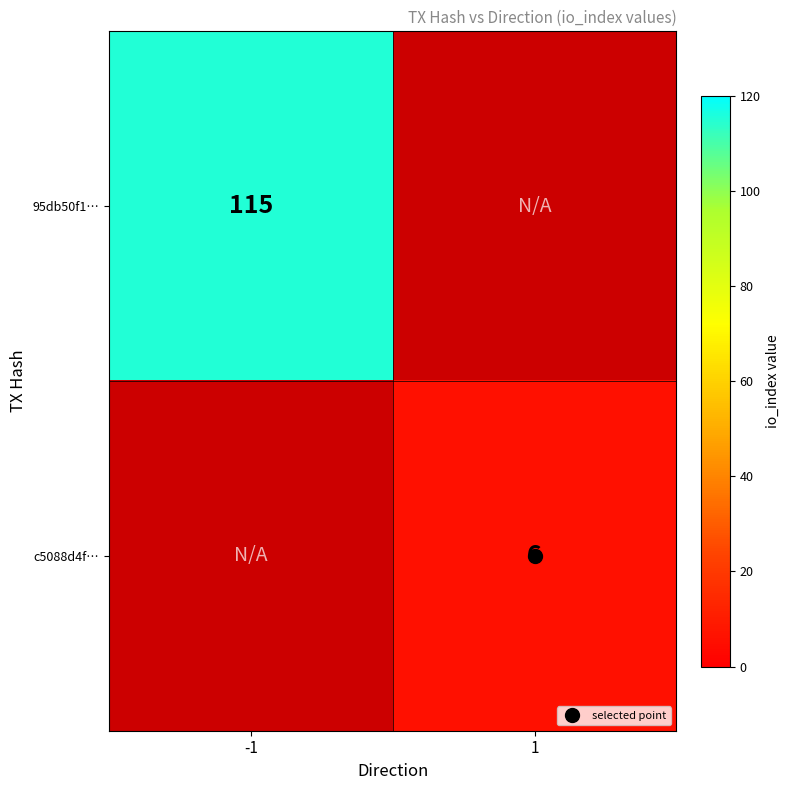

Is the value of c5088d4f… at 1 greater than the value of 95db50f1… at -1?

No